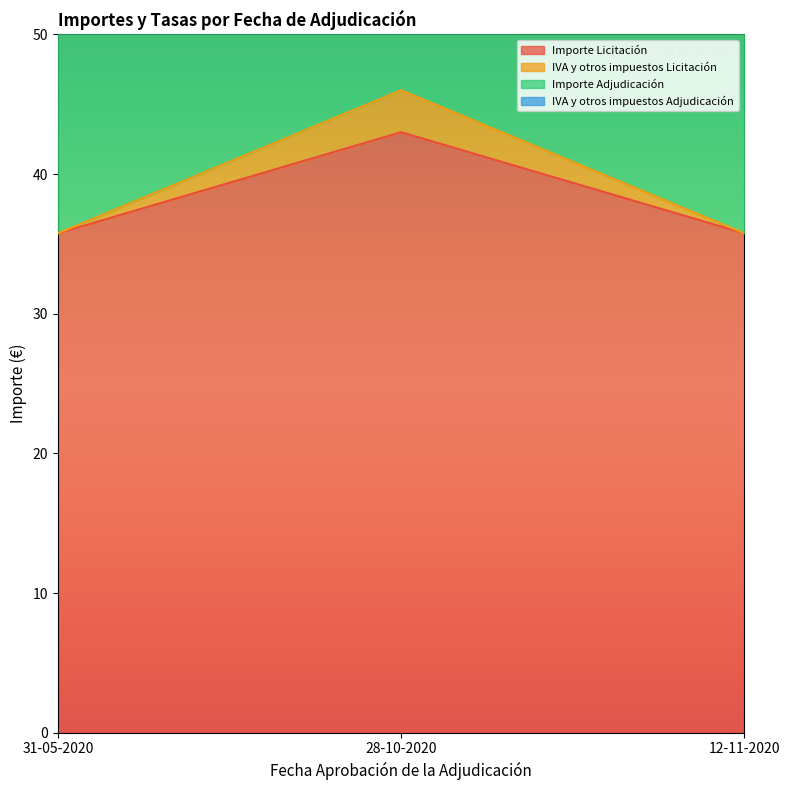

At which label is Importe Adjudicación closest to 80?

31-05-2020